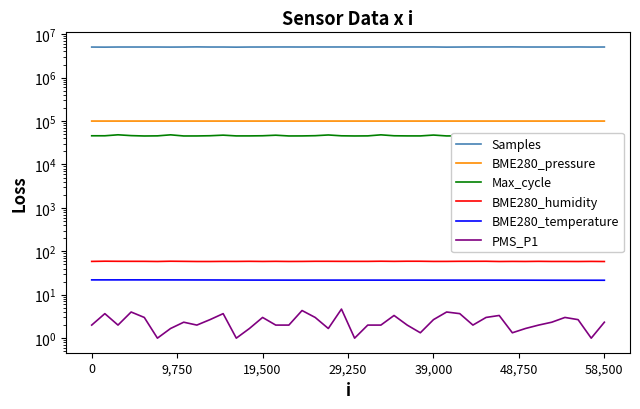

What position from the right is 24?

16